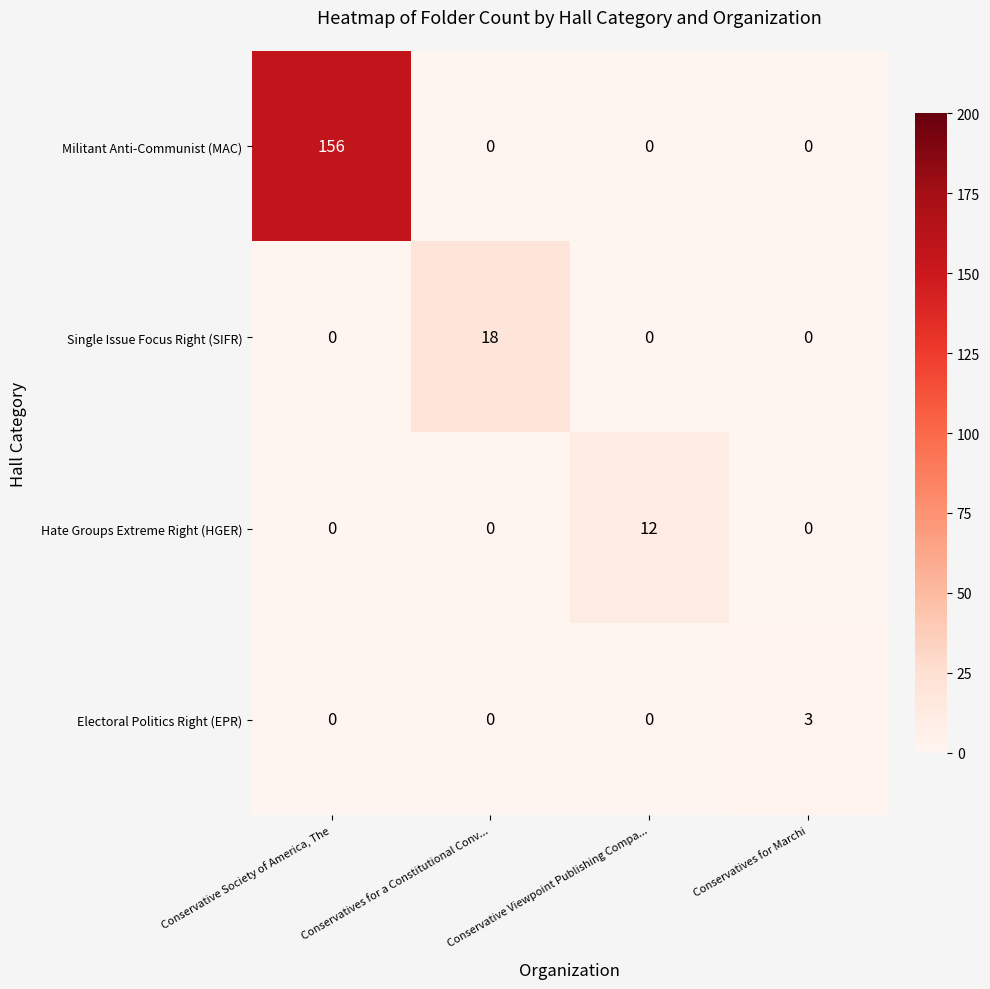

What is the sum of all Militant Anti-Communist (MAC) values?

156